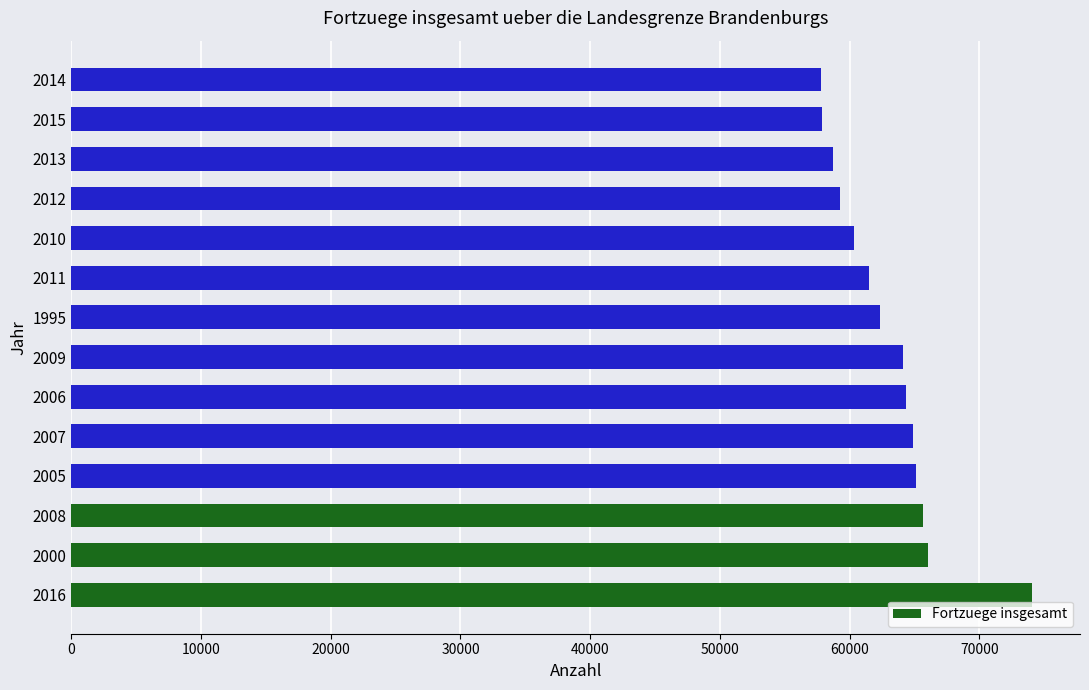

Is it true that the value at 2010 is 17297?

False